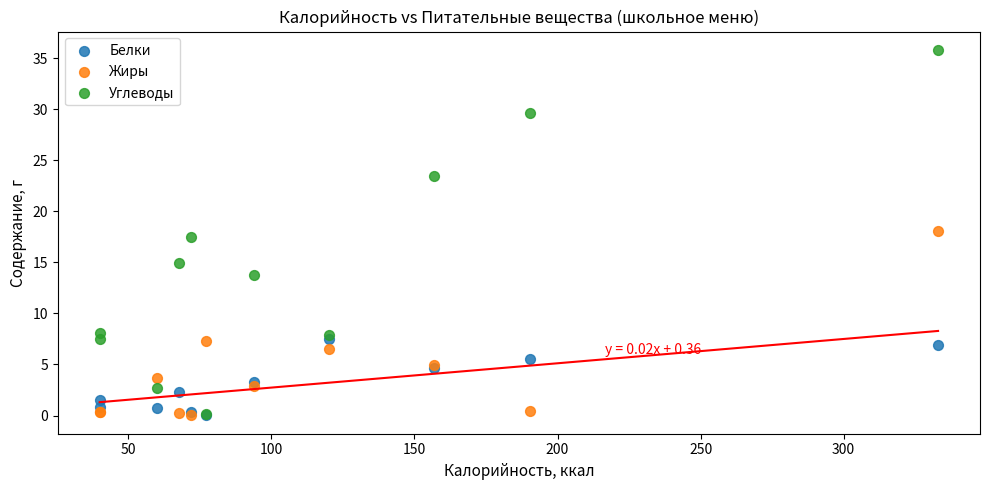

Which series reaches the maximum Y coordinate?

Углеводы